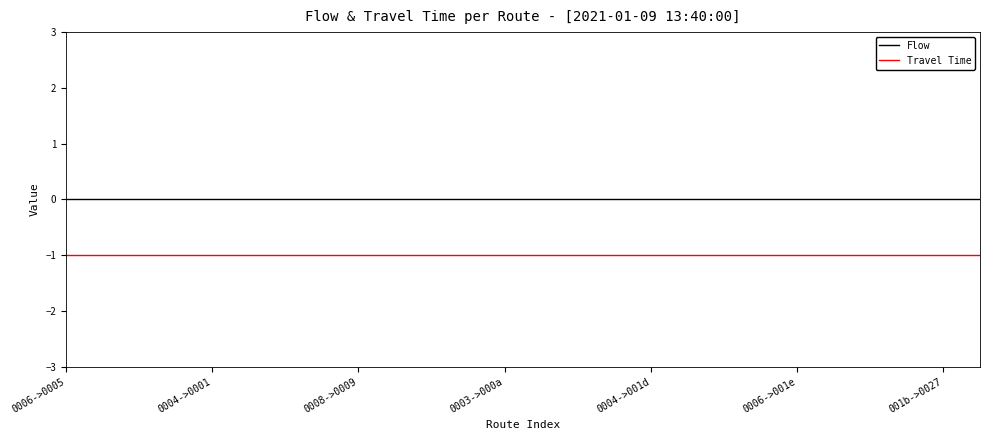

True or false: Flow and Travel Time intersect in this chart.

False